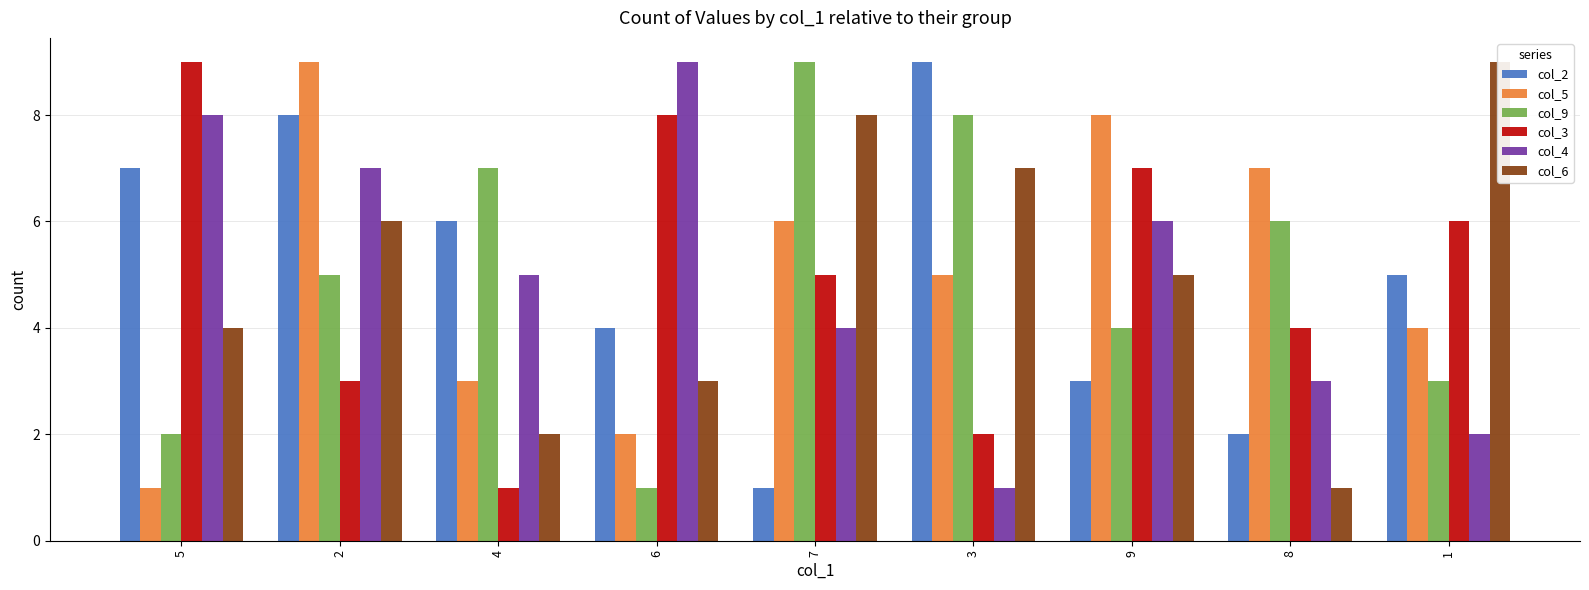

What is the maximum value shown in the chart?

9